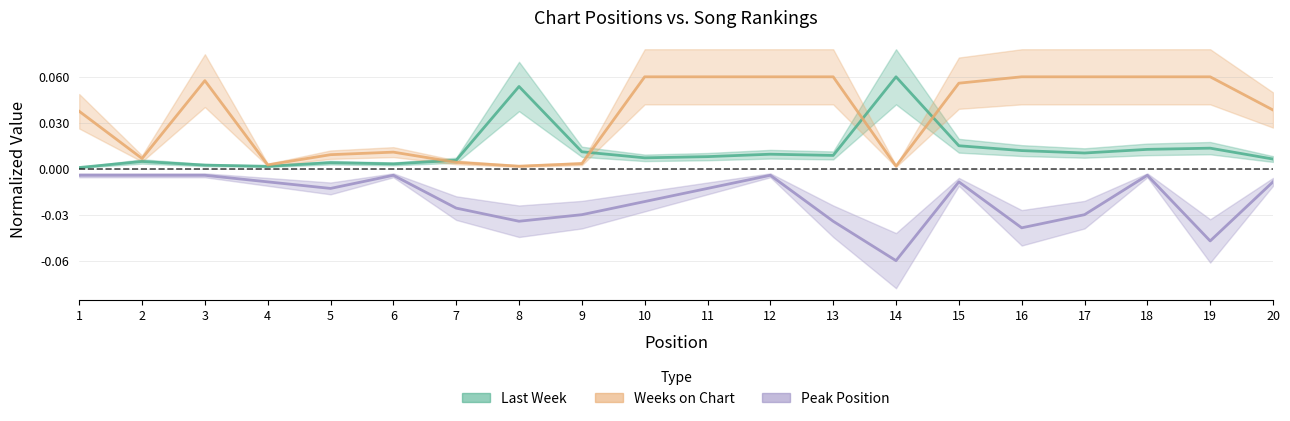

Reading left to right, transcribe all the data shown in this chart.

Last Week: 0.0	0.0	0.0	0.0	0.0	0.0	0.0	0.1	0.0	0.0	0.0	0.0	0.0	0.1	0.0	0.0	0.0	0.0	0.0	0.0
Weeks on Chart: 0.0	0.0	0.1	0.0	0.0	0.0	0.0	0.0	0.0	0.1	0.1	0.1	0.1	0.0	0.1	0.1	0.1	0.1	0.1	0.0
Peak Position: -0.0	-0.0	-0.0	-0.0	-0.0	-0.0	-0.0	-0.0	-0.0	-0.0	-0.0	-0.0	-0.0	-0.1	-0.0	-0.0	-0.0	-0.0	-0.0	-0.0